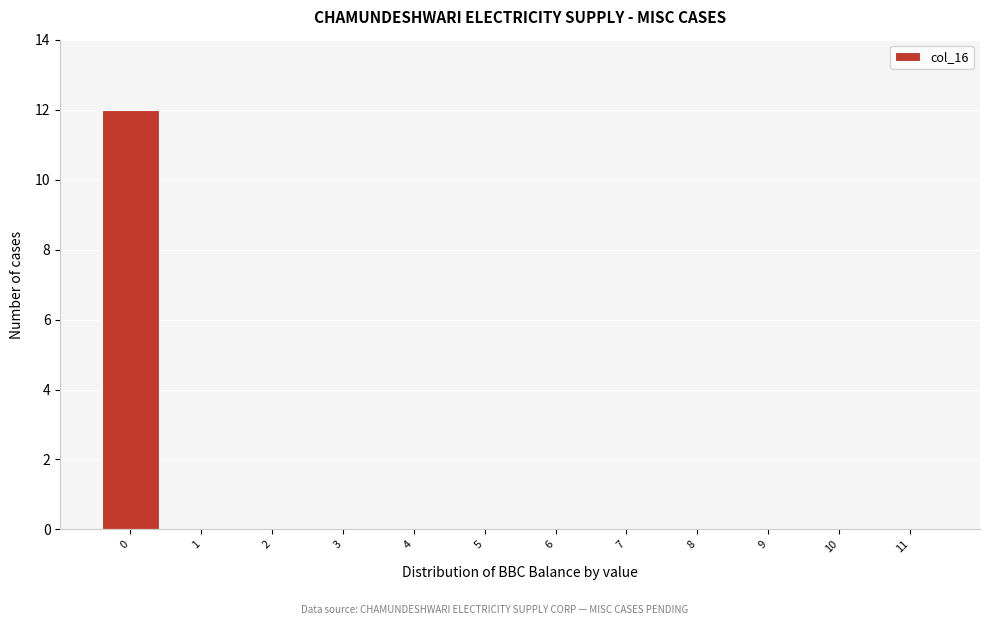

Reading left to right, extract all data points from this chart.

0=12	1=0	2=0	3=0	4=0	5=0	6=0	7=0	8=0	9=0	10=0	11=0